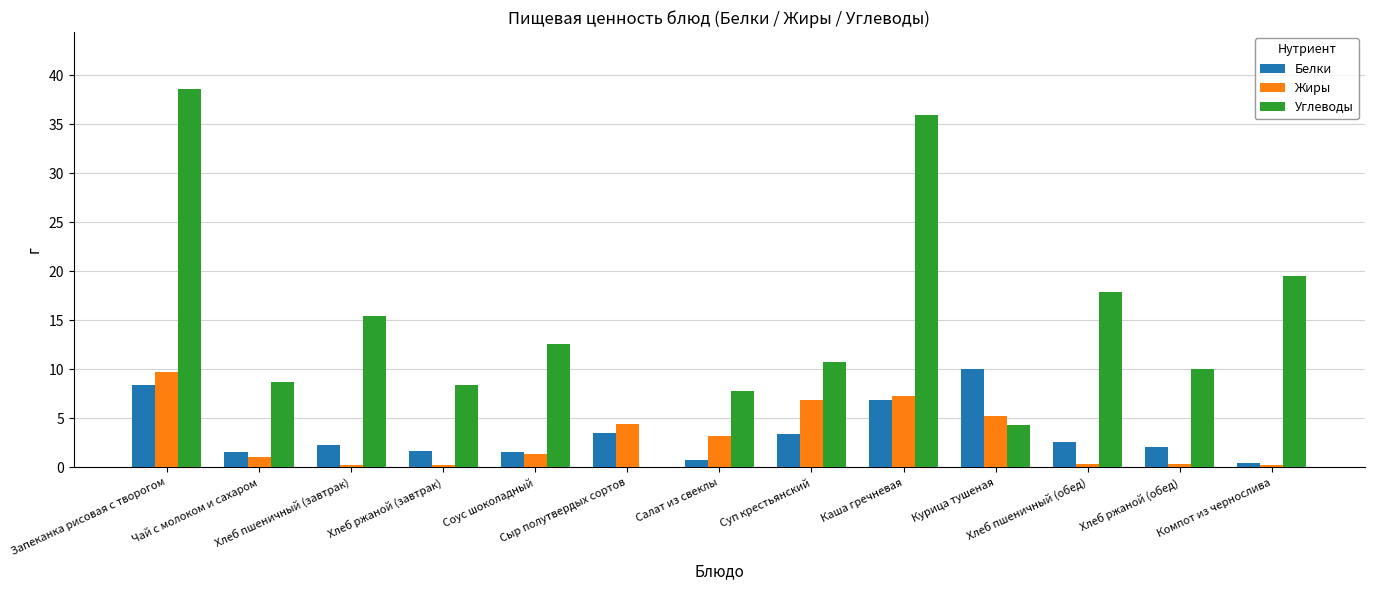

Which series has the largest total across all categories?

Углеводы